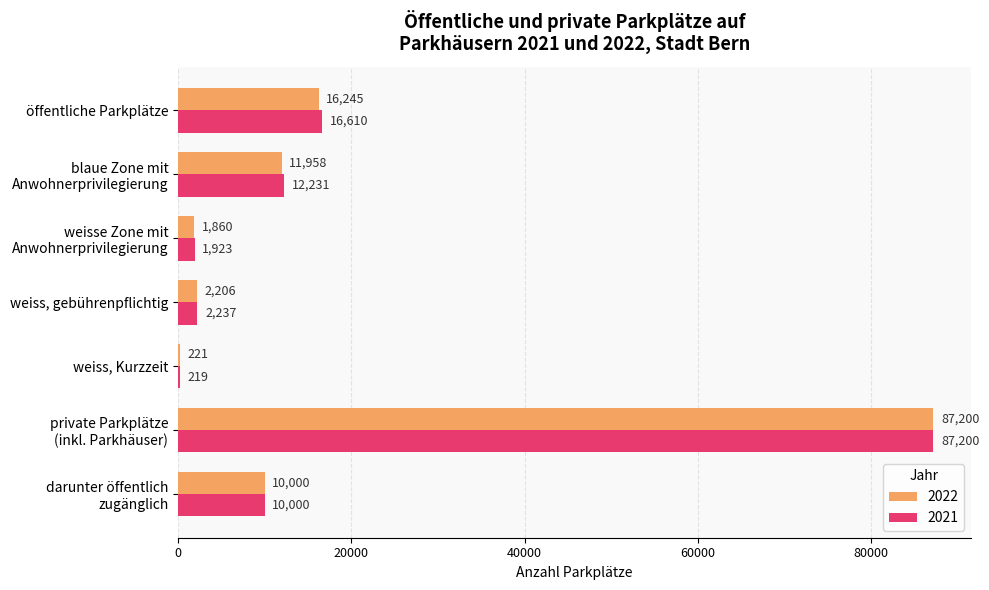

Where is 2022 nearest to the value 43710?

öffentliche Parkplätze